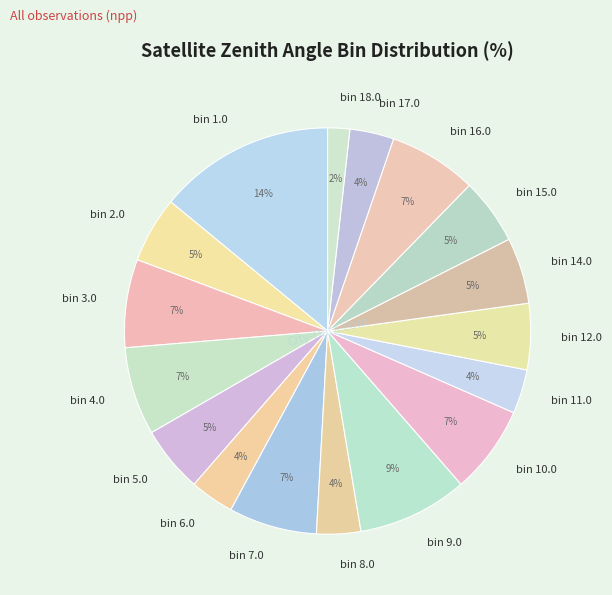

Is the sum of bin 12.0 and bin 4.0 greater than half?

No